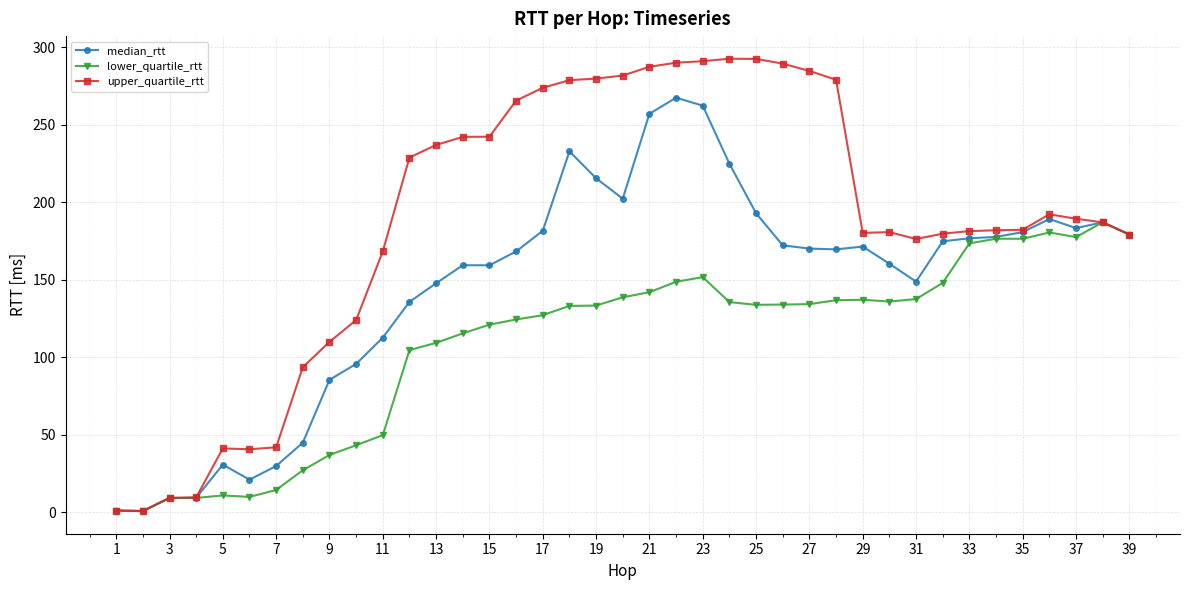

Which series has the widest spread of values?

upper_quartile_rtt